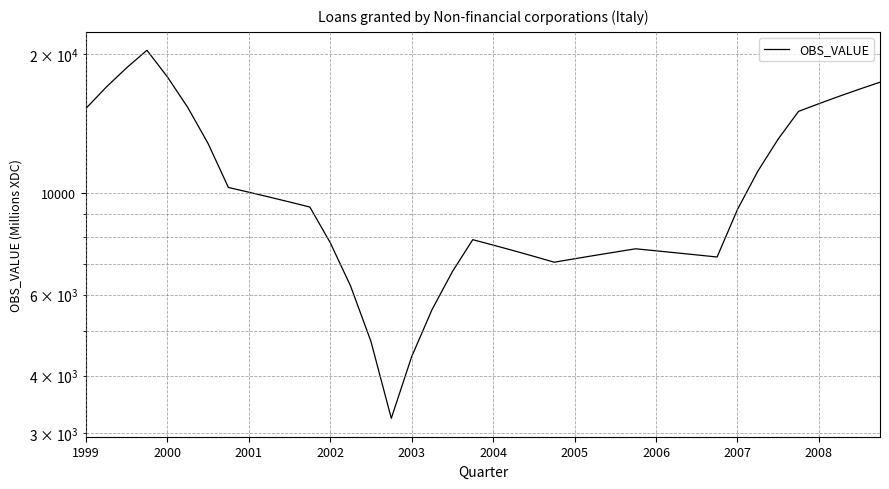

Approximately how many times larger is the value at 2005 compared to 2002?

0.9